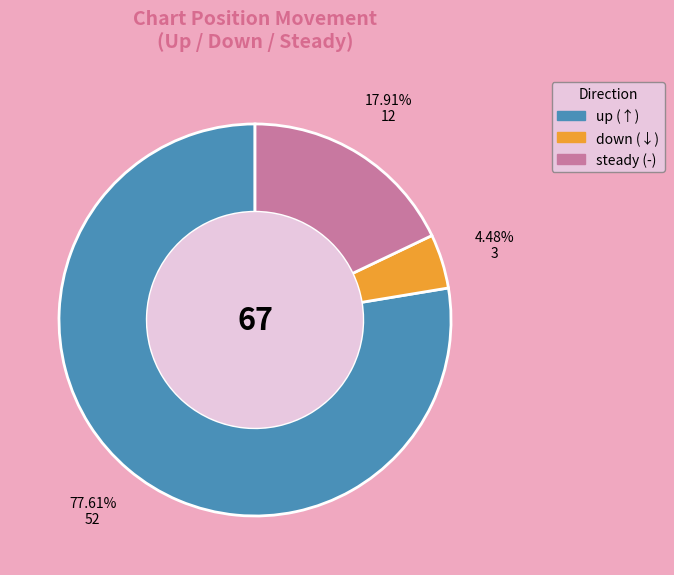

Does any single category account for the majority?

Yes